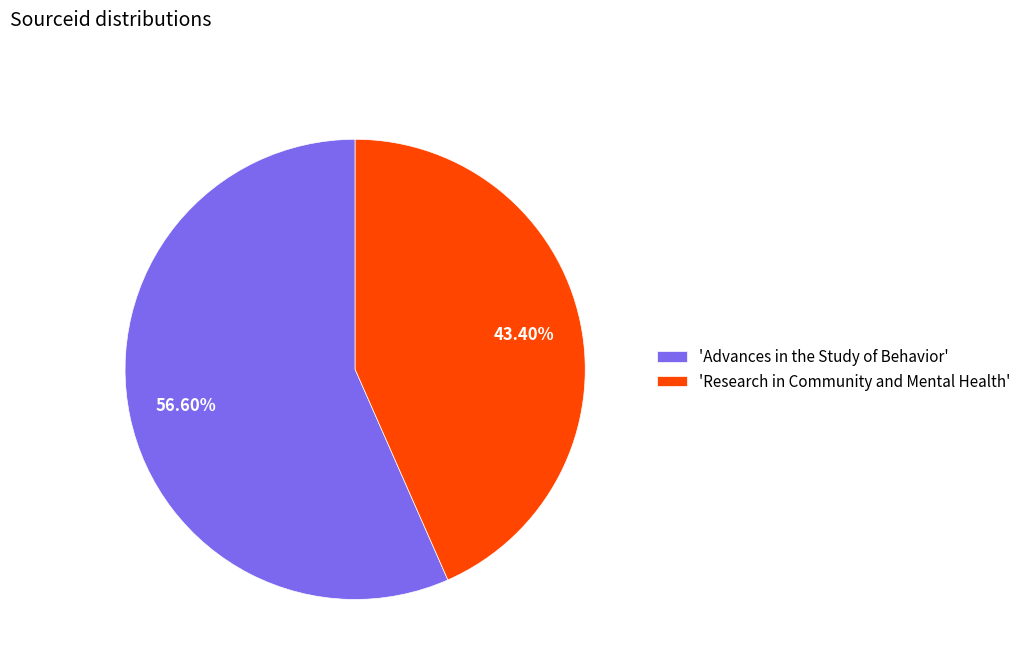

Combined, do 'Research in Community and Mental Health' and 'Advances in the Study of Behavior' account for over 50%?

Yes